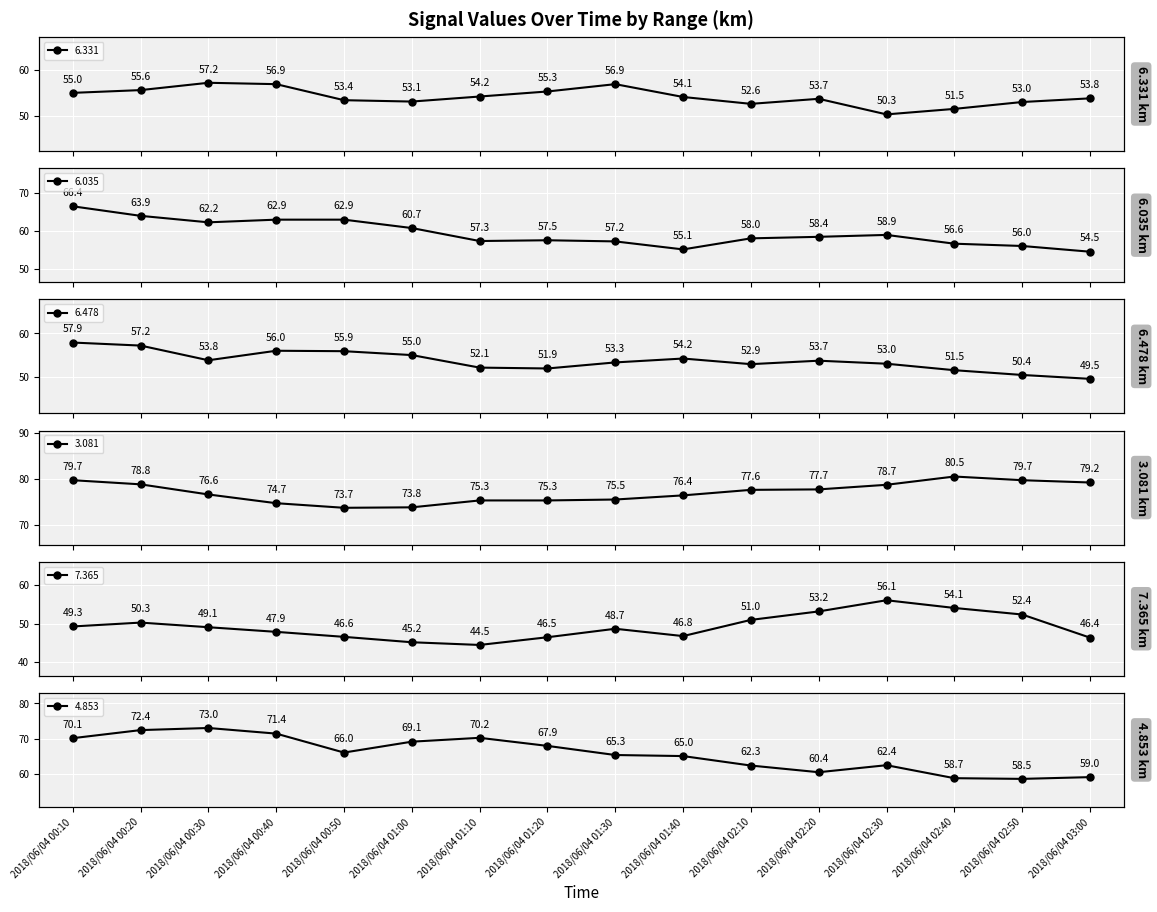

How many values in the 6.478 series exceed 53?

9